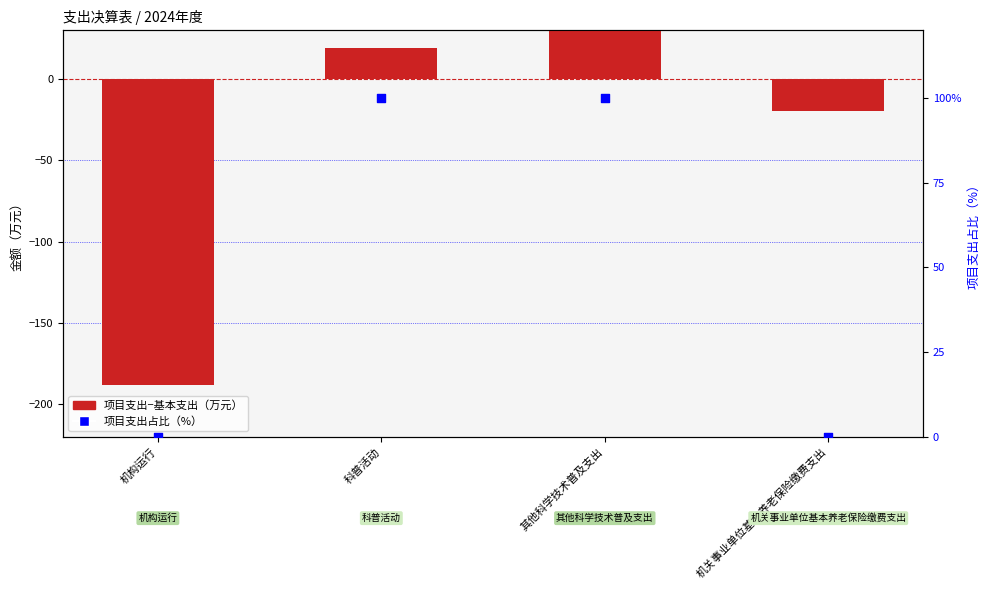

What are all the series names shown in the legend?

项目支出−基本支出, 项目支出占比（%）